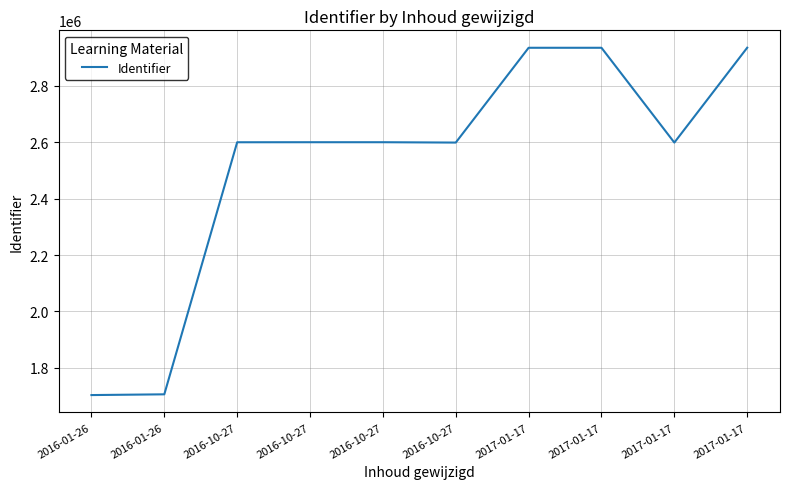

At which label is the value closest to 2319378?

2017-01-17